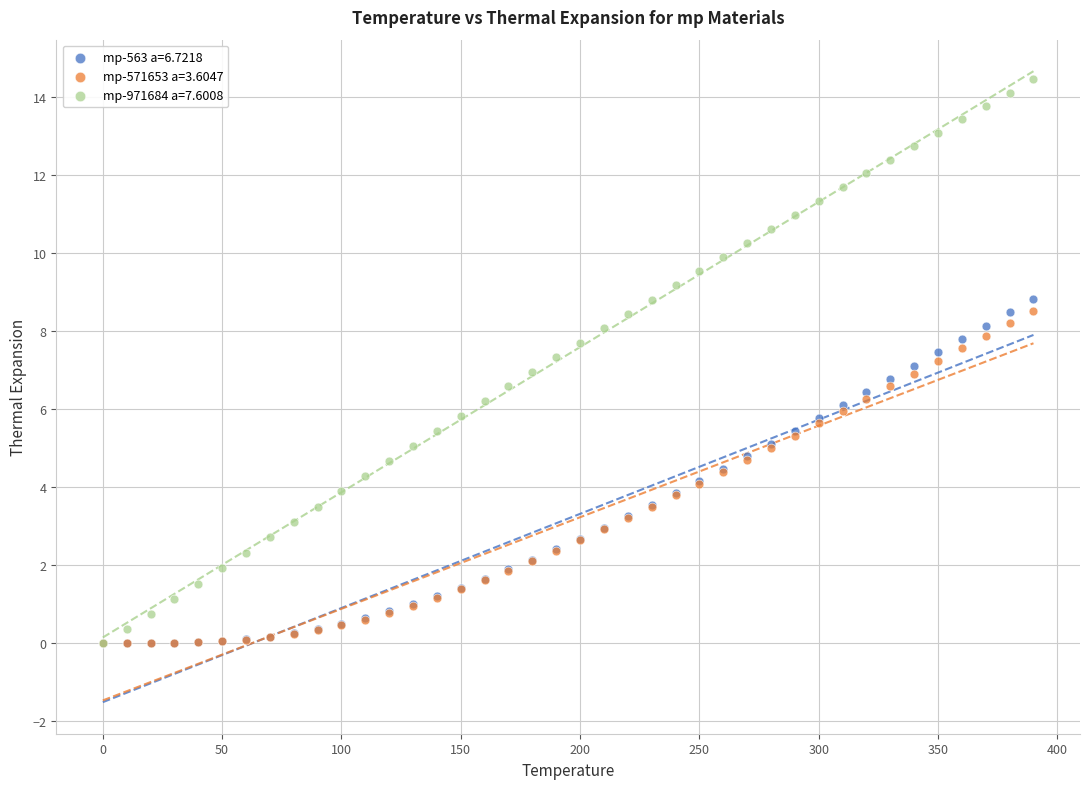

What are all the series names shown in the legend?

mp-563 a=6.7218, mp-571653 a=3.6047, mp-971684 a=7.6008